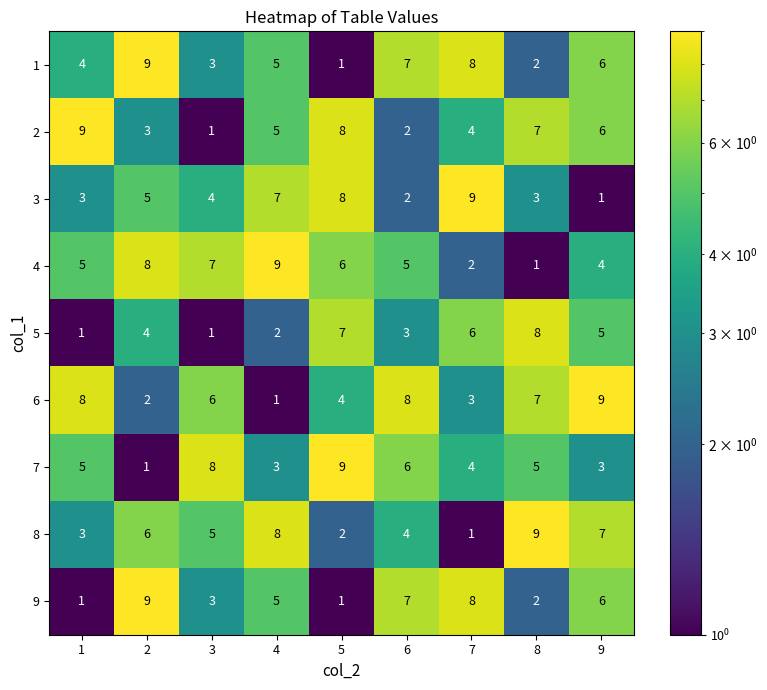

What is the difference between the highest and lowest values at 7?

8